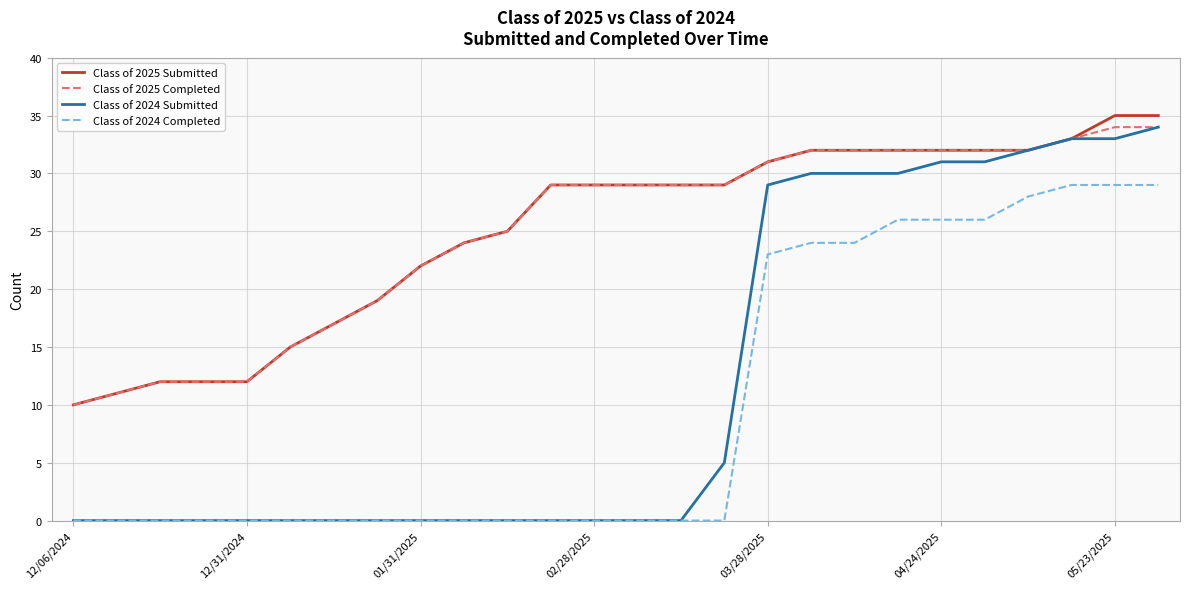

True or false: Class of 2024 Completed and Class of 2025 Submitted cross at least once.

False